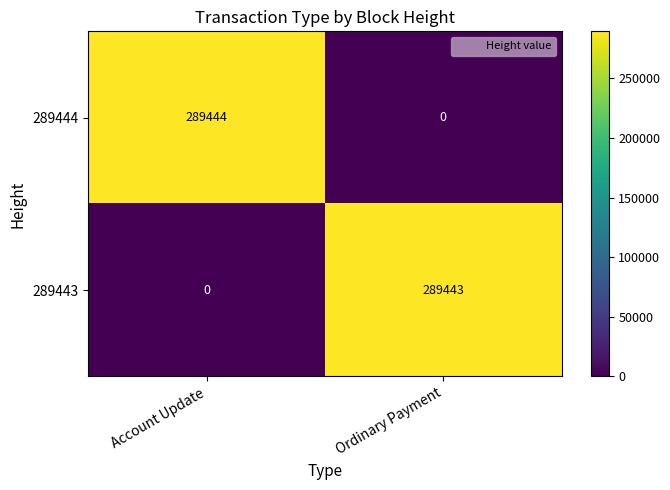

What is the maximum value shown in the chart?

289444